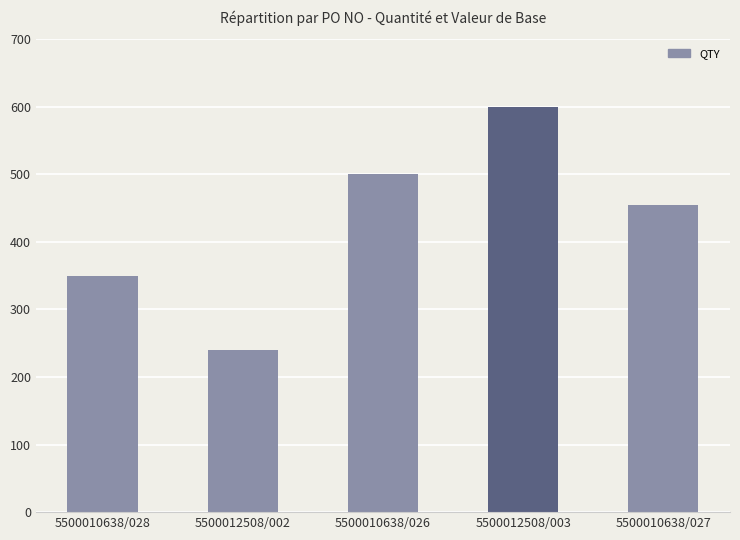

Which label corresponds to the largest value in the chart?

5500012508/003